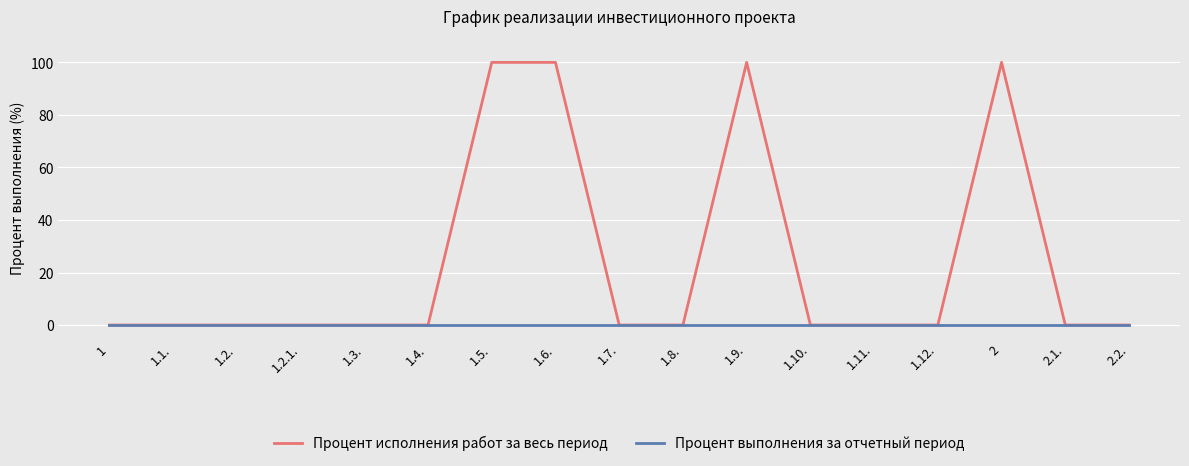

What position from the left is 1.5.?

7